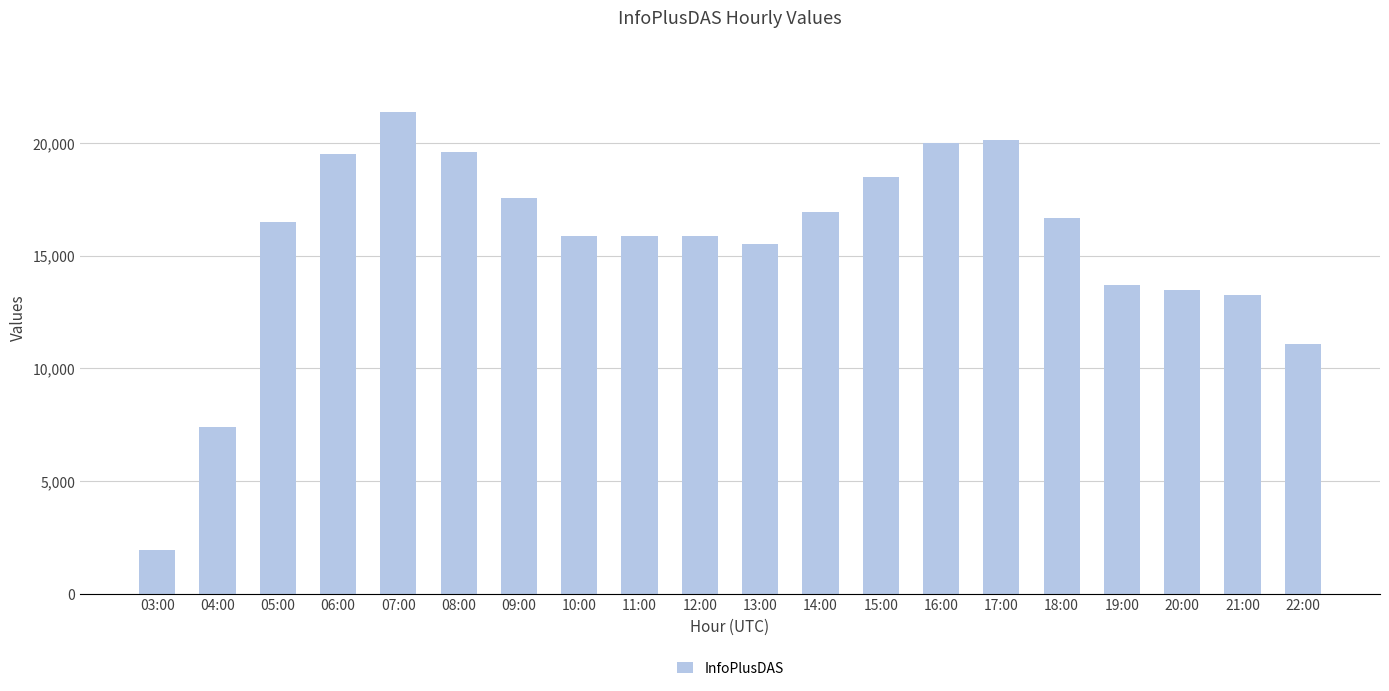

What is the maximum value shown in the chart?

21364